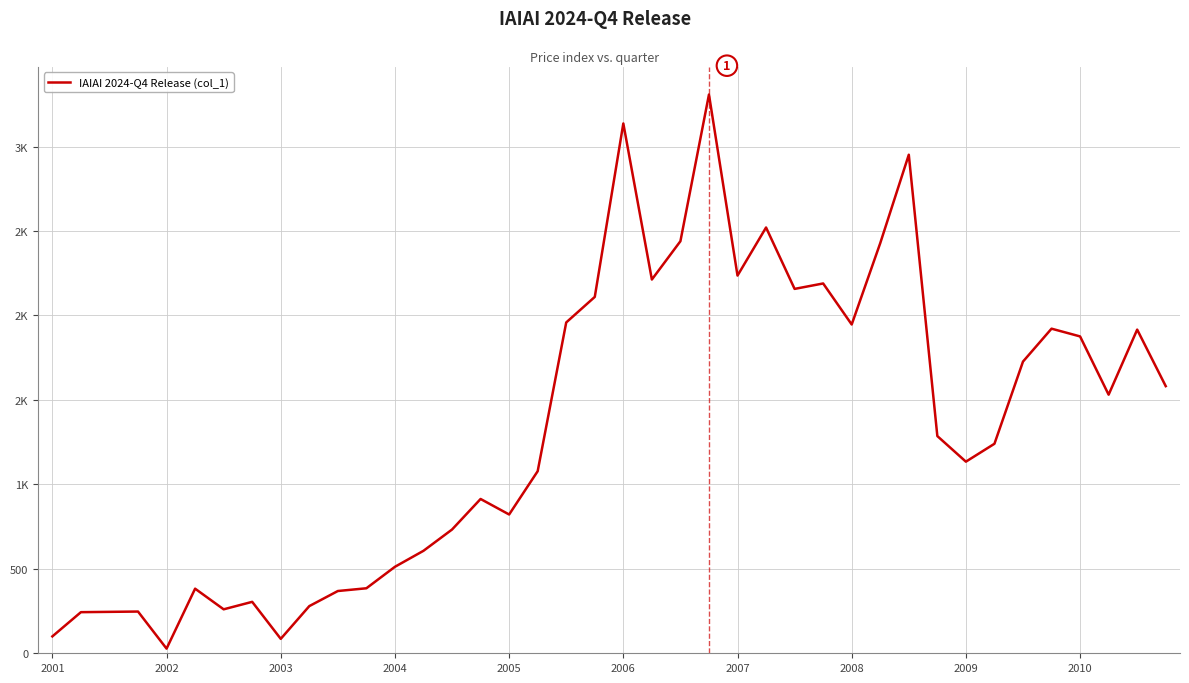

Does the chart have visible grid lines?

Yes